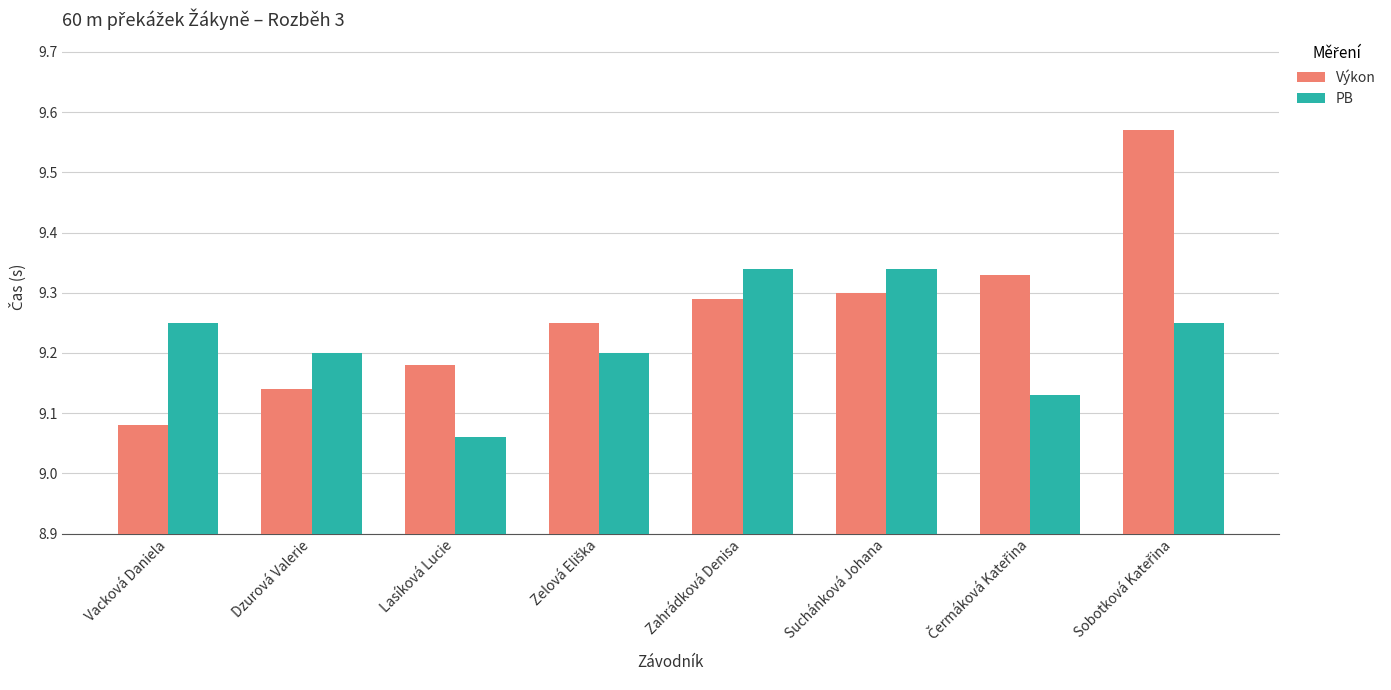

How many data points does each series have?

8